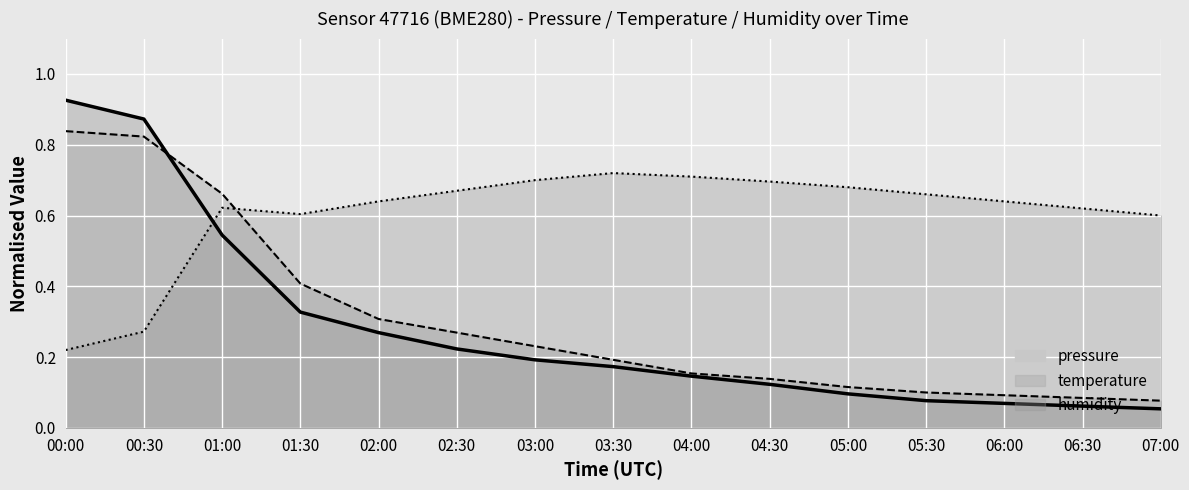

List the series in order of their peak value, lowest first.

humidity, temperature, pressure